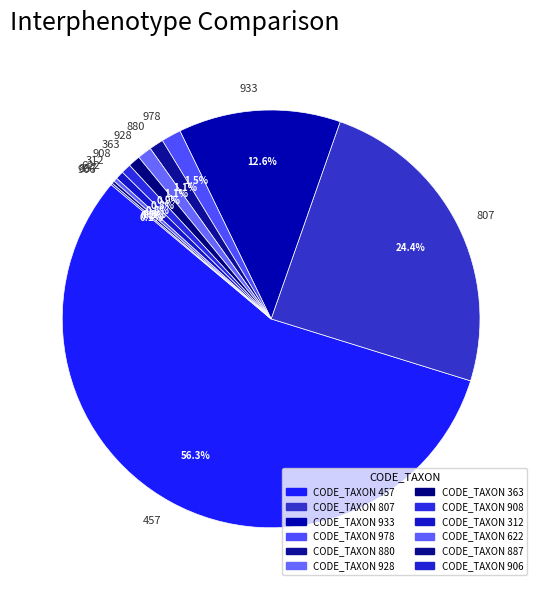

To the nearest percent, what is the difference between the largest and smallest slice percentages?

56%